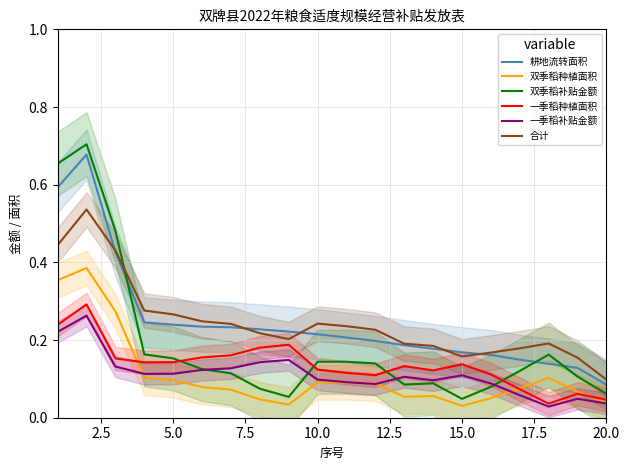

True or false: 双季稻种植面积 and 耕地流转面积 intersect in this chart.

False